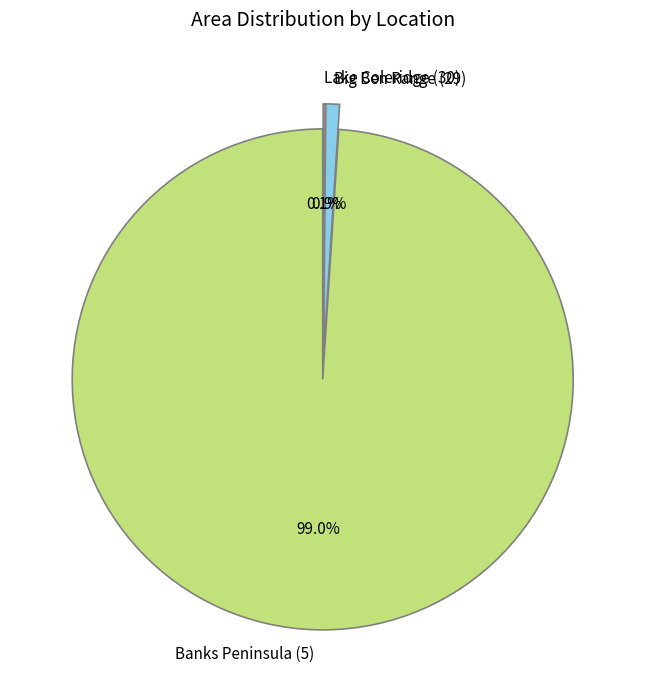

What percentage do Big Ben Range (29) and Banks Peninsula (5) together represent?

99.9%